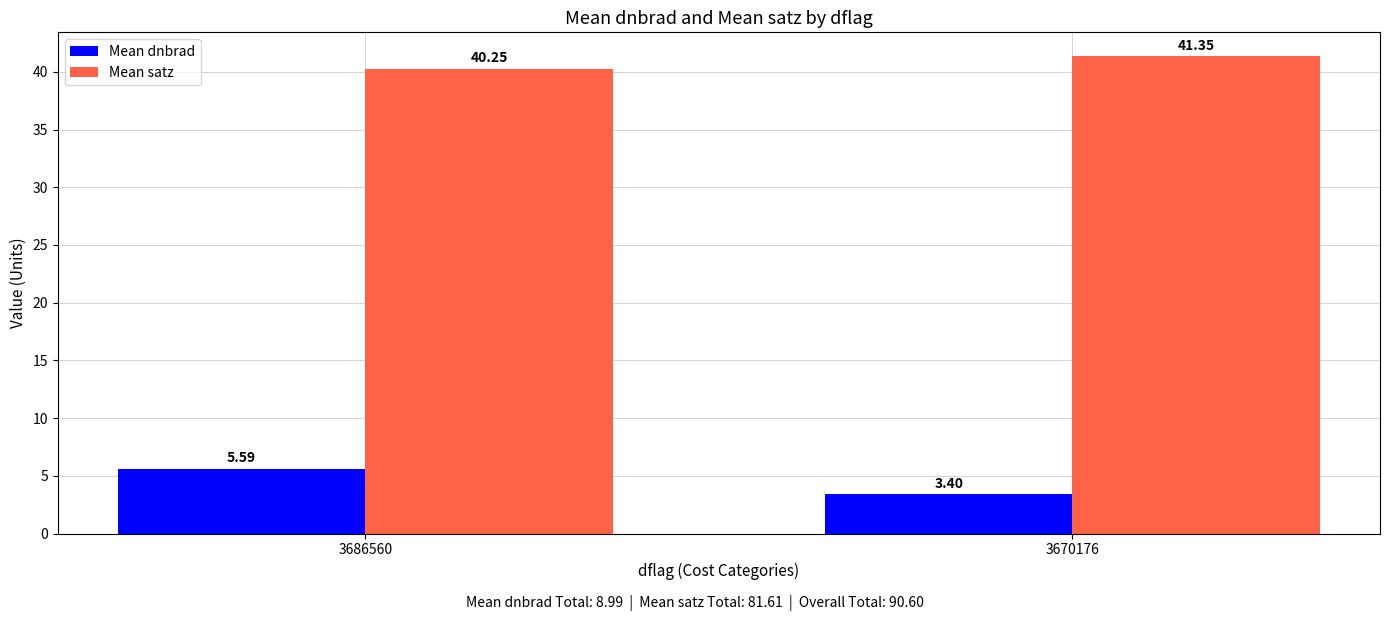

How many data points in Mean dnbrad are above 5?

1